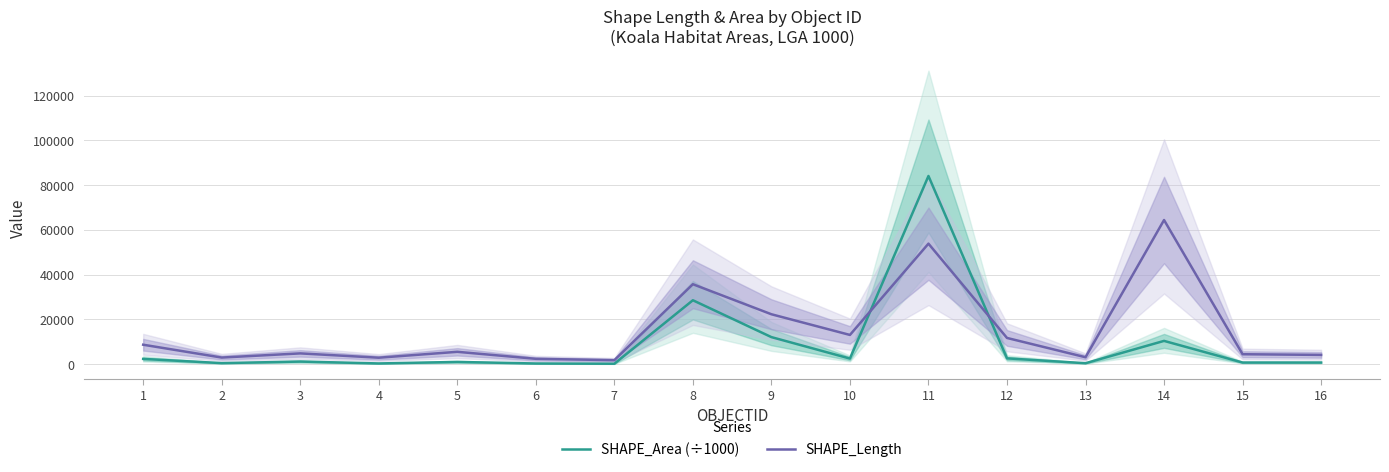

How many lines are shown in the chart?

2